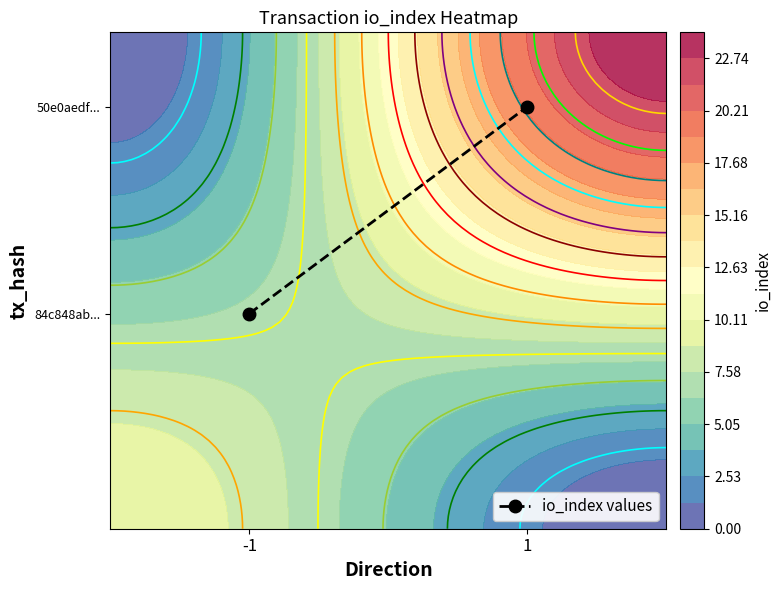

Count the number of data series in this chart.

1